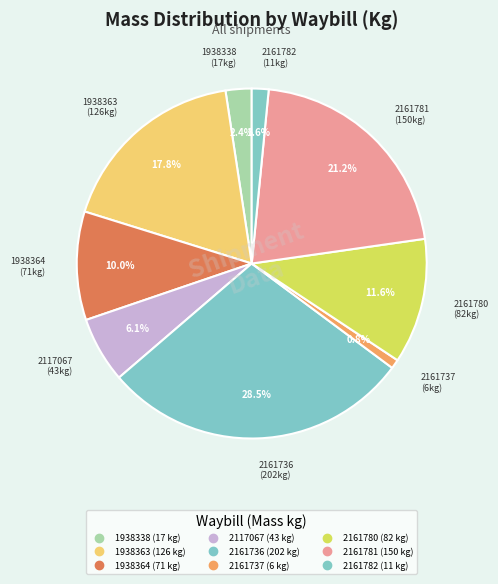

To the nearest percent, what portion does 2161737 represent?

1%